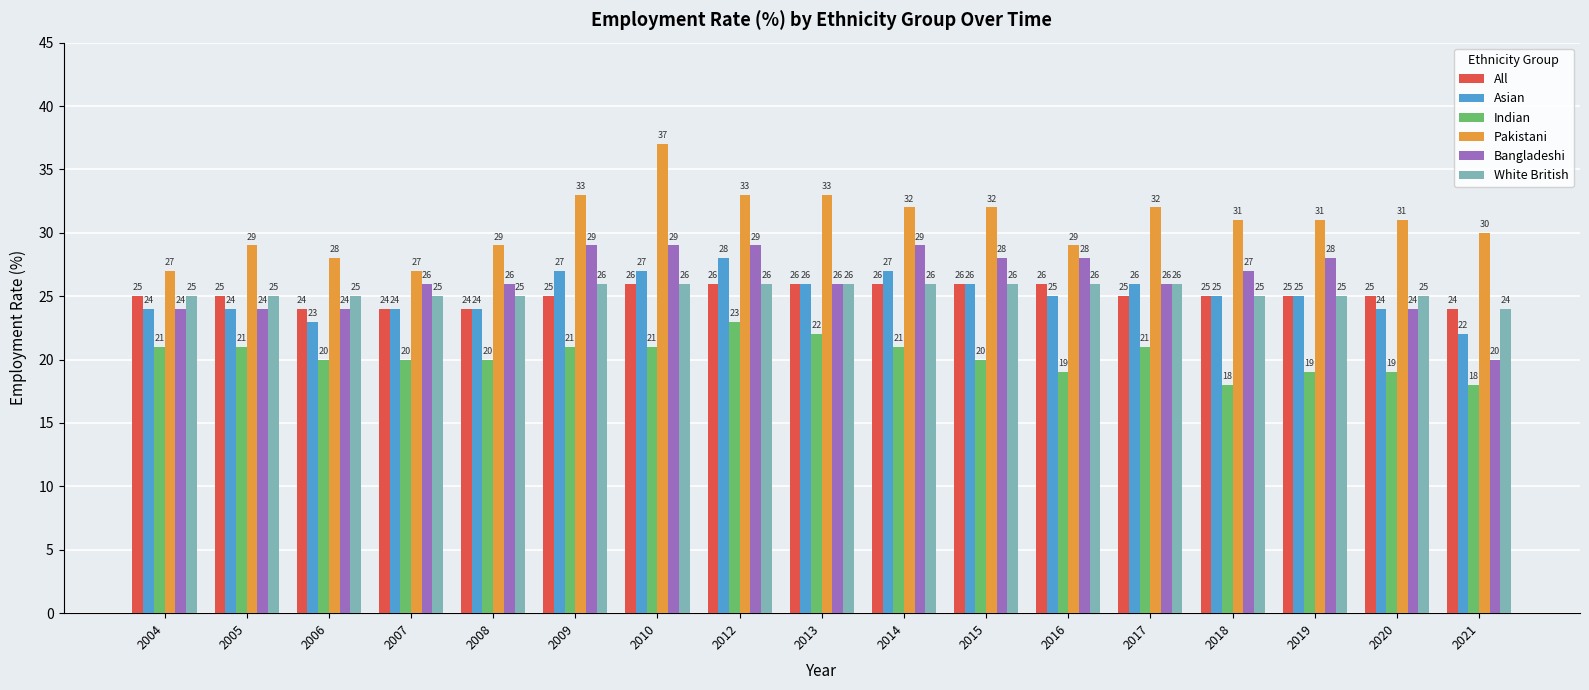

What is the minimum value for All?

24